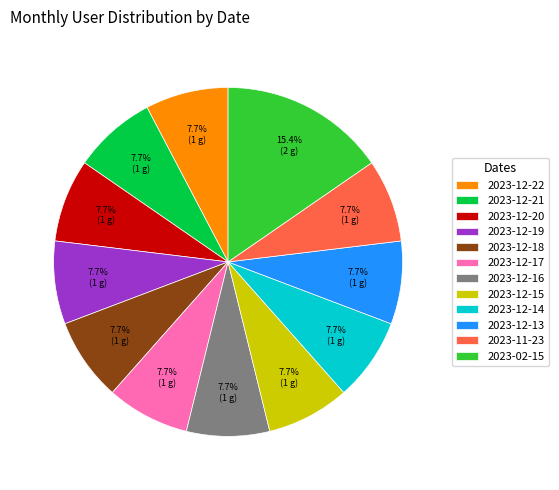

Does 2023-12-19 represent more than half of the total?

No